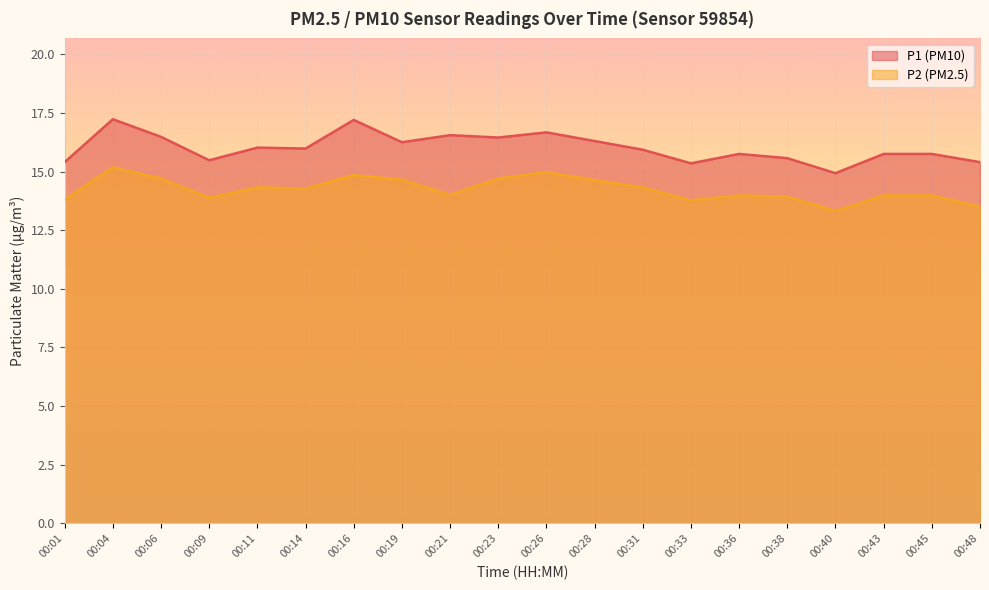

Where is P1 nearest to the value 16?

00:11